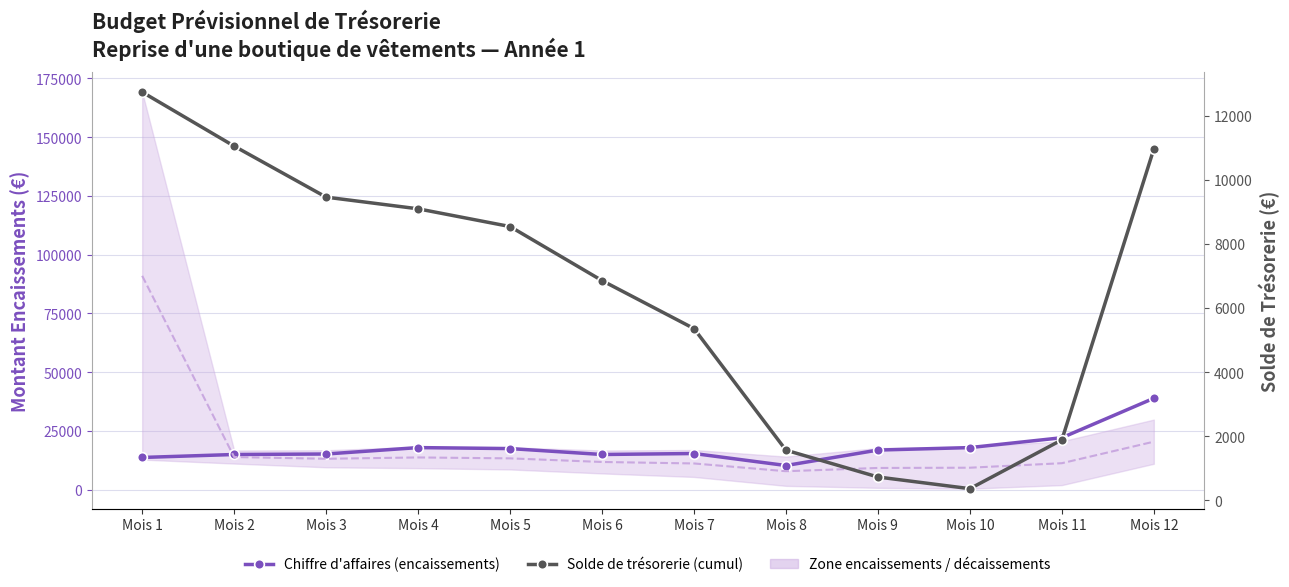

How many interior local valleys does the Solde de trésorerie (cumul) series have?

1